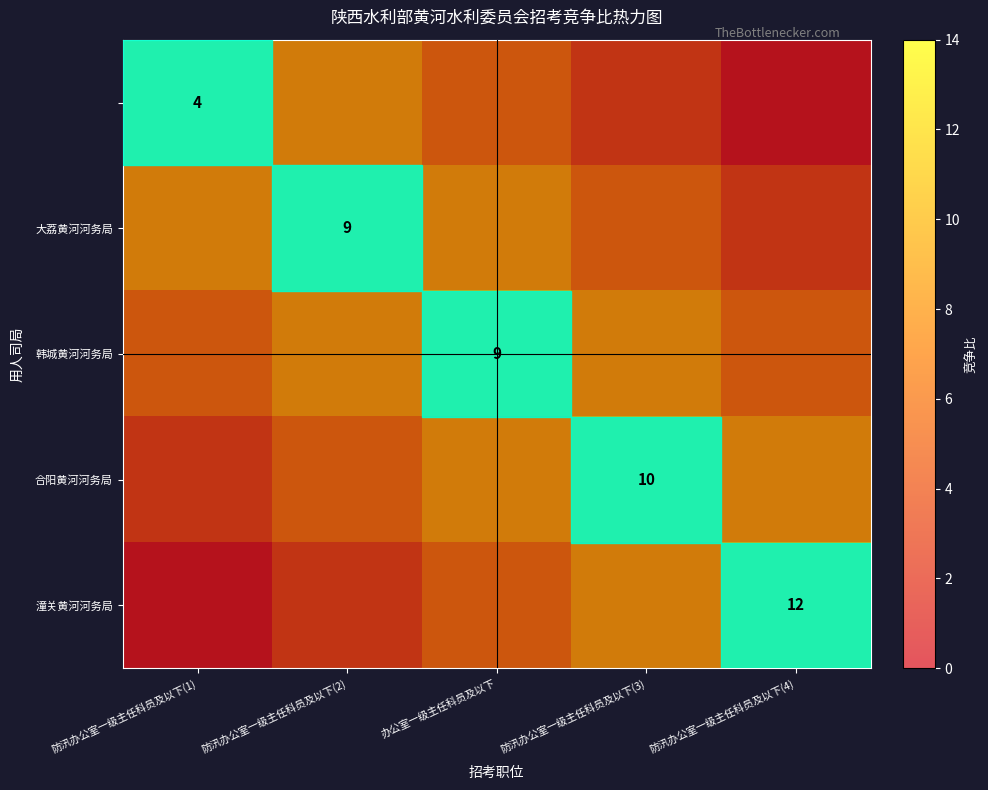

Which category has the lowest value across all series?

防汛办公室一级主任科员及以下(4)